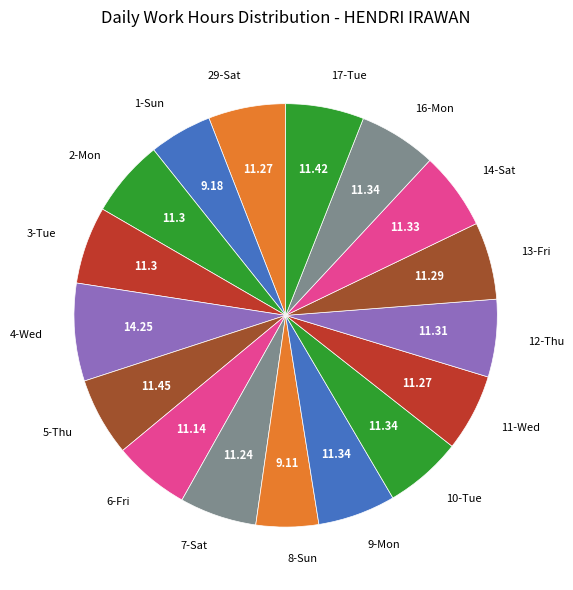

Do 9-Mon and 17-Tue together represent more than half of the pie?

No